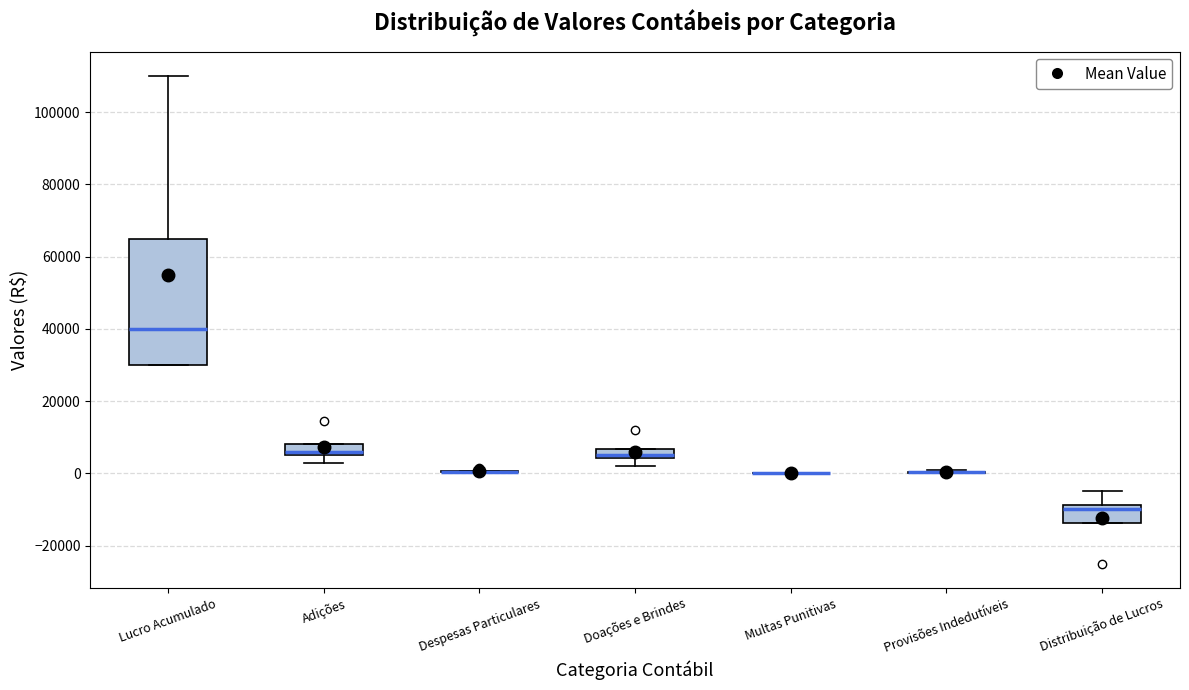

Which box is the tallest, from its lower edge to its upper edge?

Lucro Acumulado